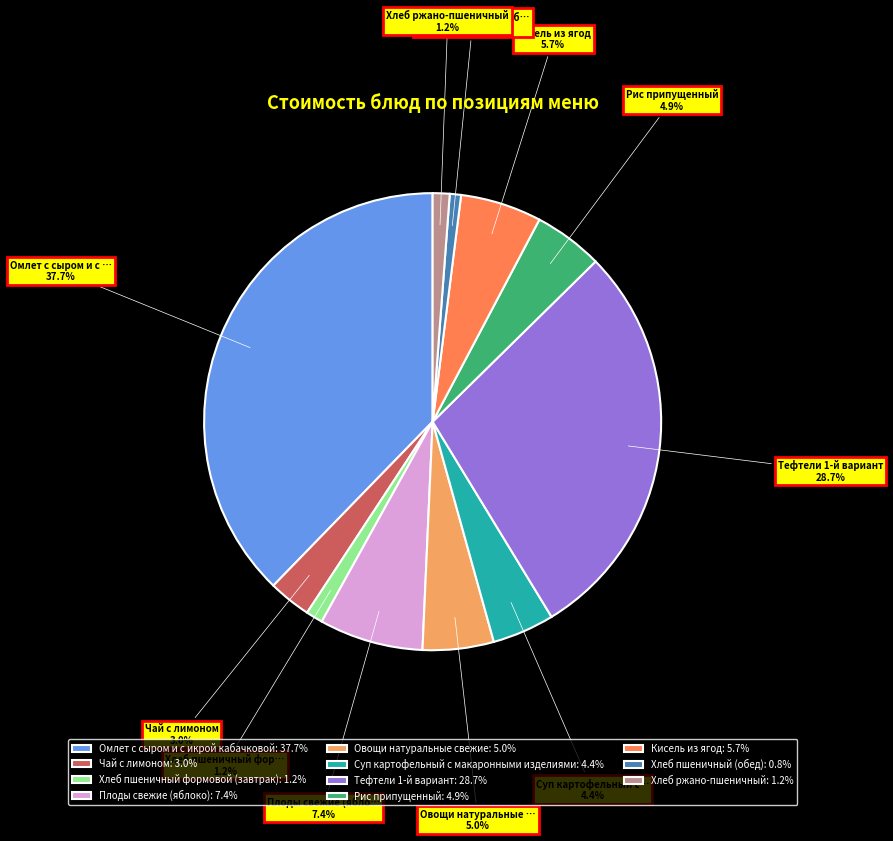

Between Кисель из ягод and Хлеб ржано-пшеничный, which is larger?

Кисель из ягод